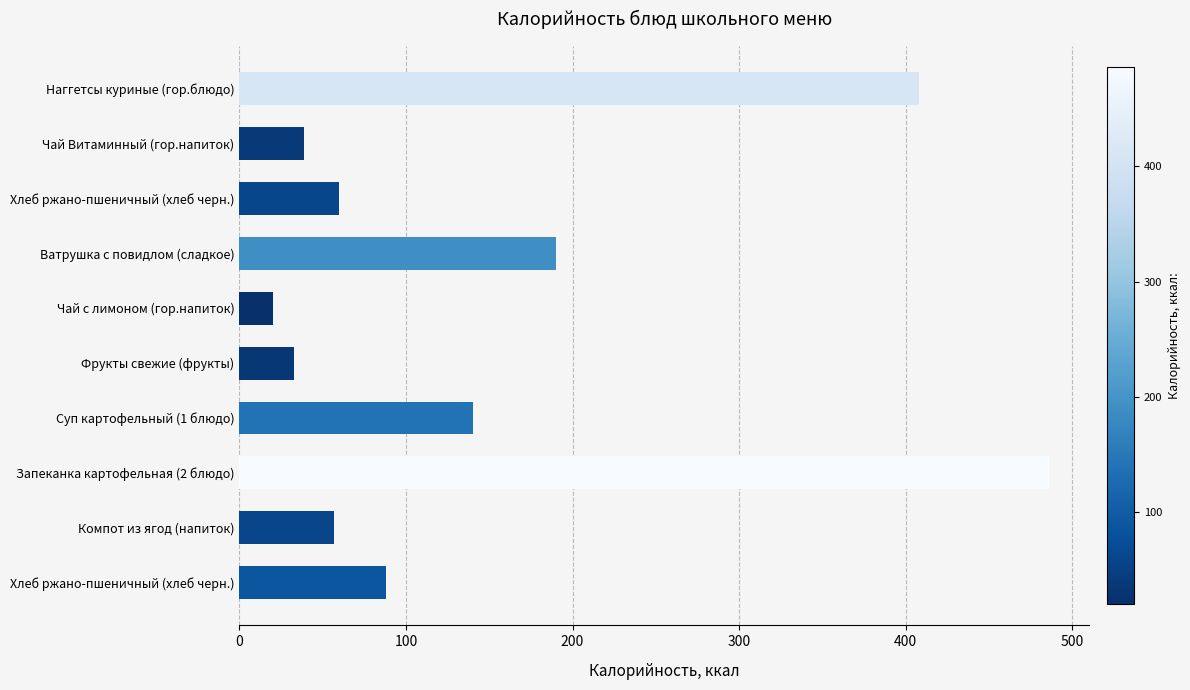

How many values are below 88?

5